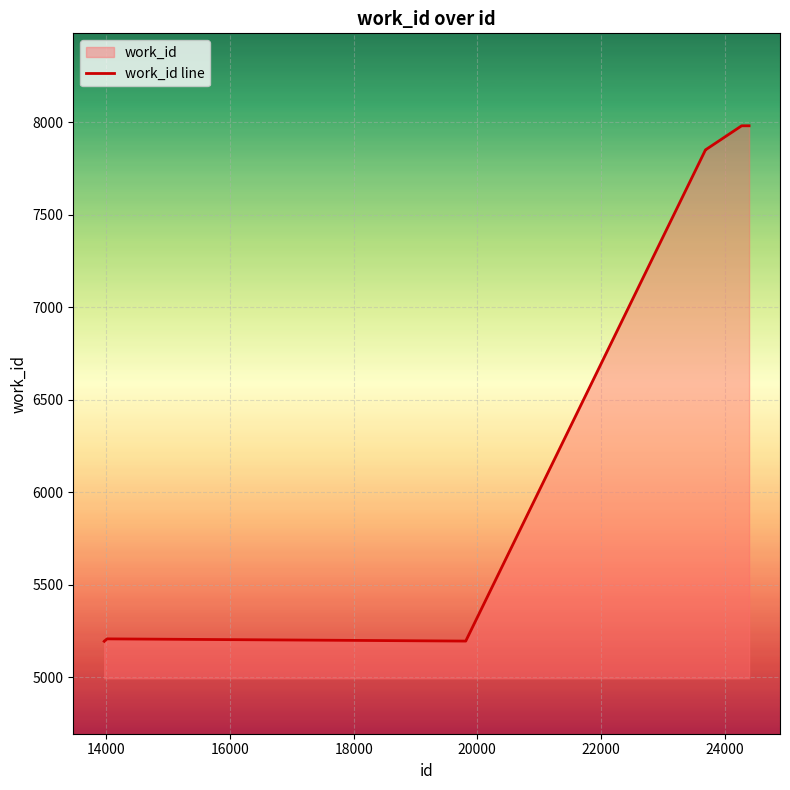

Reading left to right, extract all data points from this chart.

5194	5195	5201	5207	5195	7852	7852	7982	7982	7982